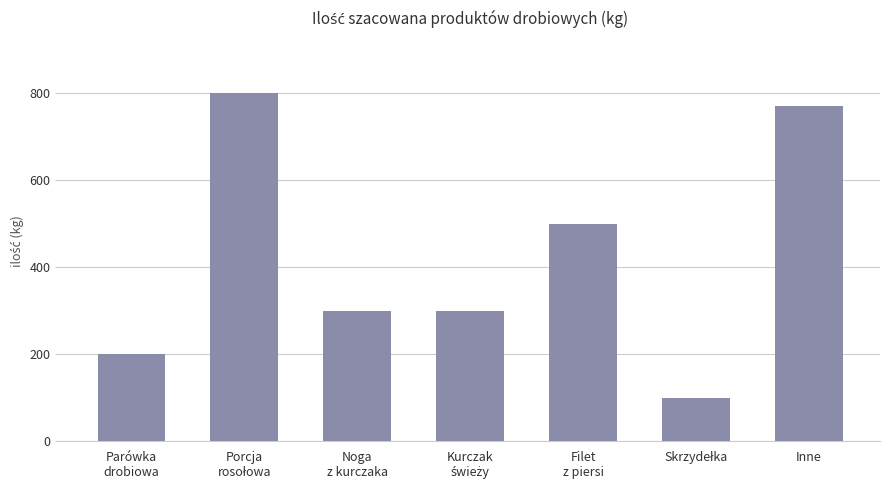

How many series are shown in this chart?

1